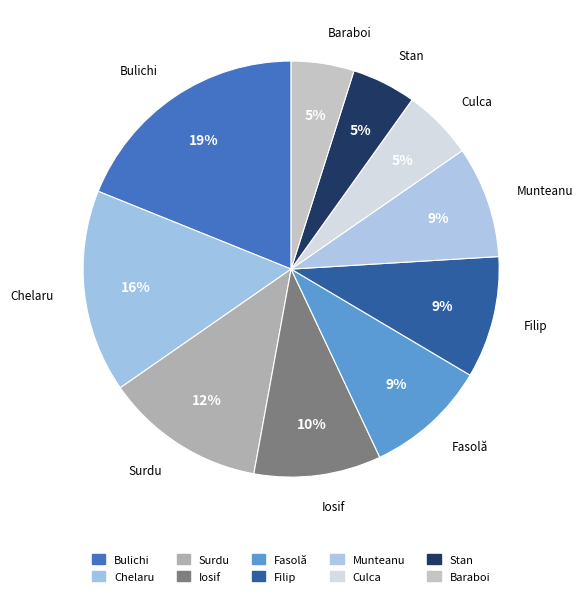

Rank the categories by value from lowest to highest.

Baraboi Andrei-Leonard, Stan V. Laura, Culca Eliza Gabriela, Munteanu Gheorghe, Fasolă Georgiana, Filip Eduard, Iosif Alexandra, Surdu George Bogdan, Chelaru D. Vlad Florin, Bulichi Teodora-Elena